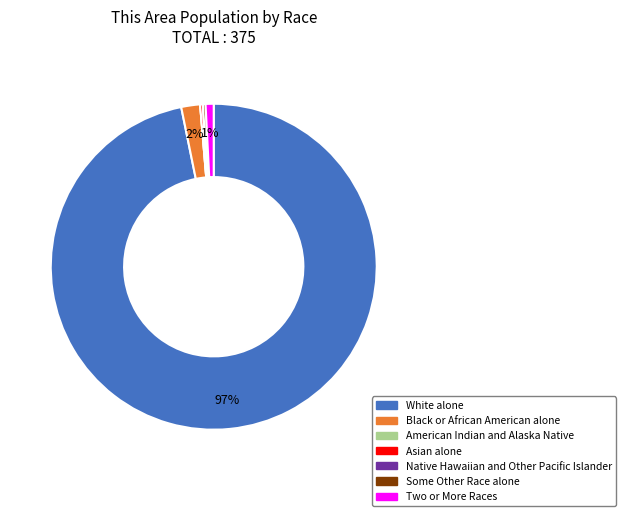

Which slice represents more than half of the pie?

White alone